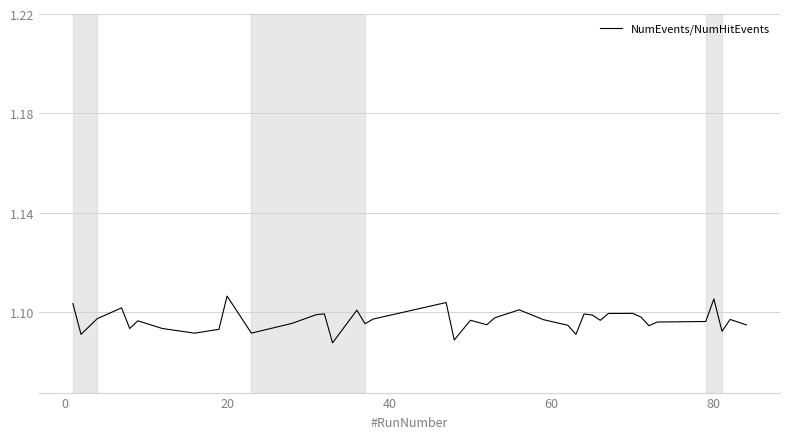

How many lines are shown in the chart?

1